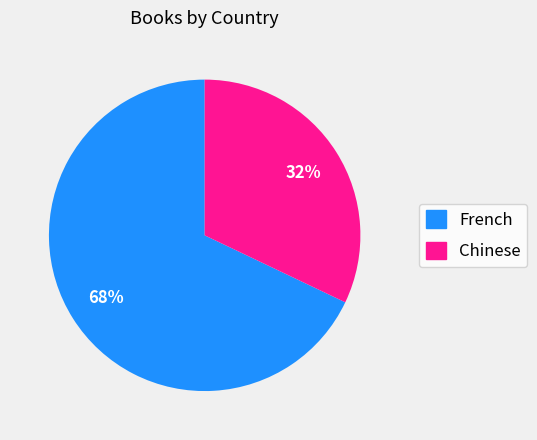

What is the ratio of the value at French to the value at Chinese?

2.1